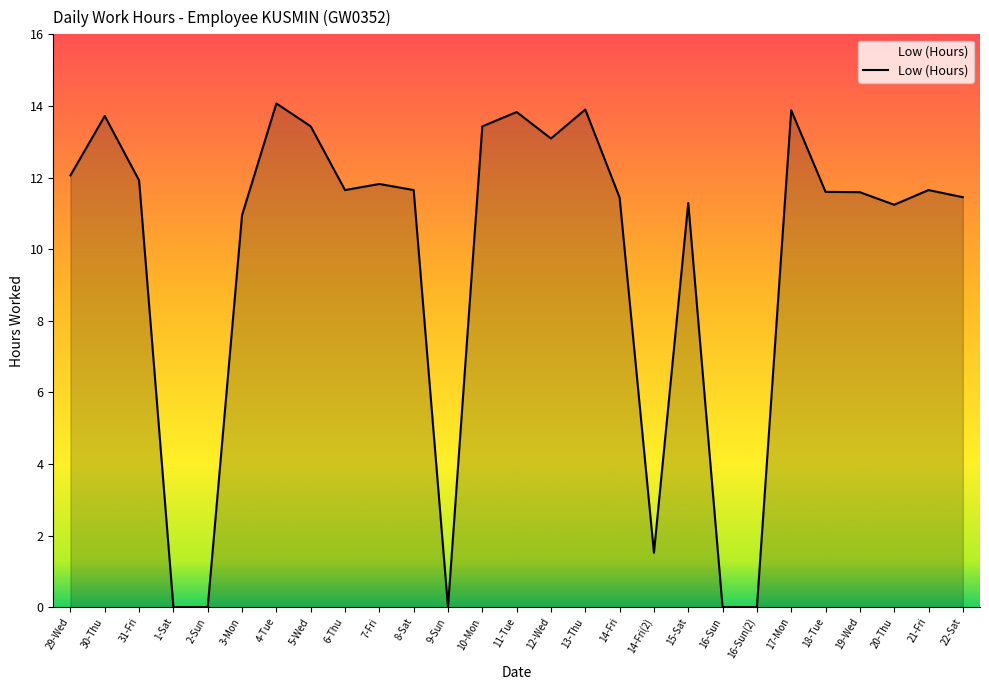

Is it true that the value at 13-Thu is 13.9?

True